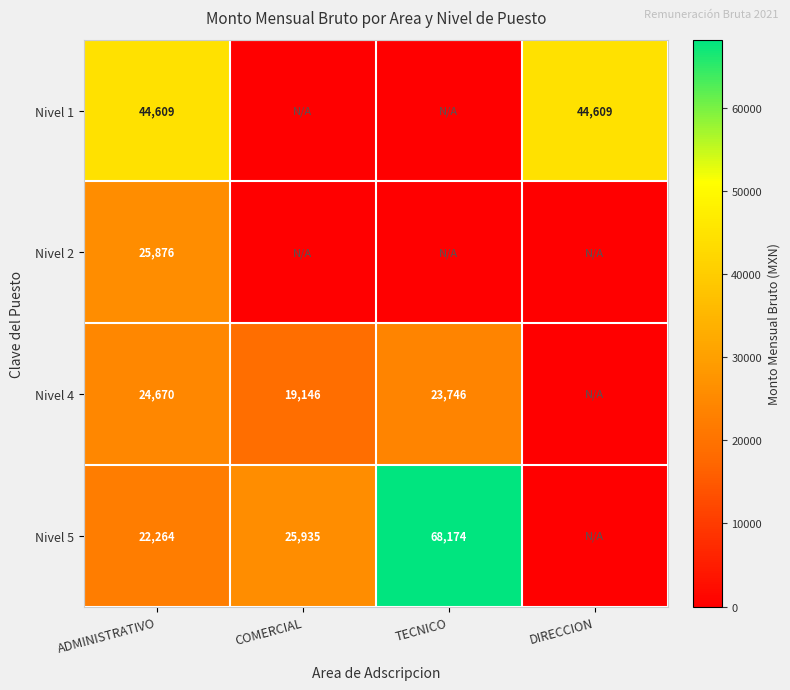

True or false: Nivel 5 has a value of 36208 at COMERCIAL.

False